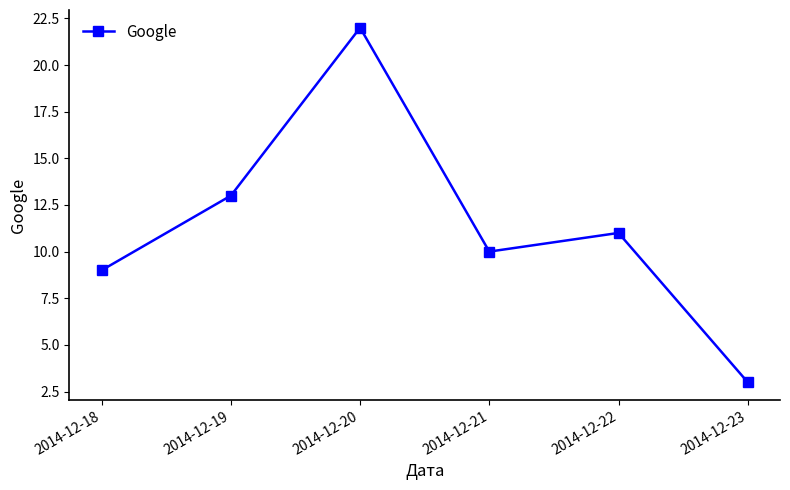

Where does the data first go above 11?

2014-12-19